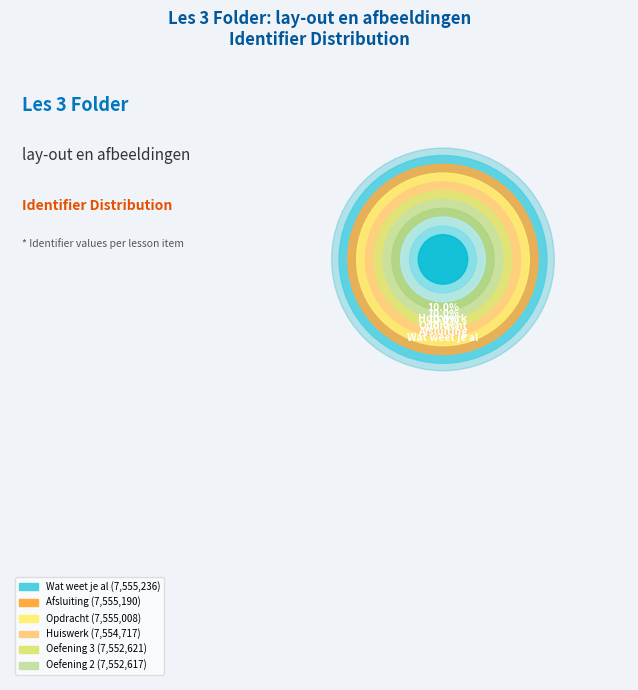

How many segments does this pie chart have?

10